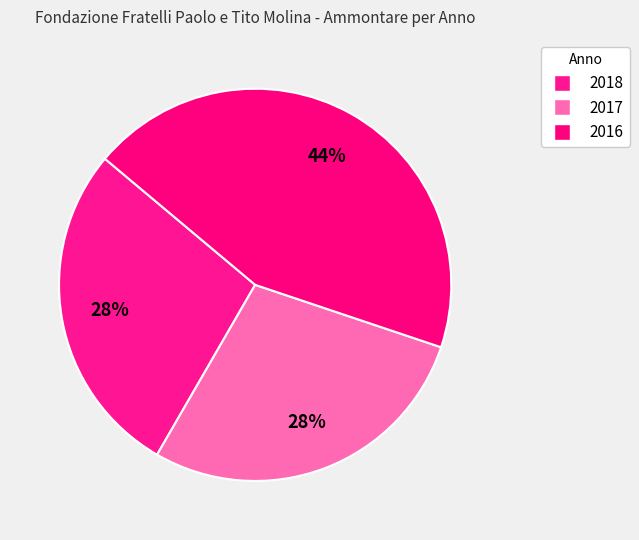

Between 2017 and 2018, which is larger?

2017